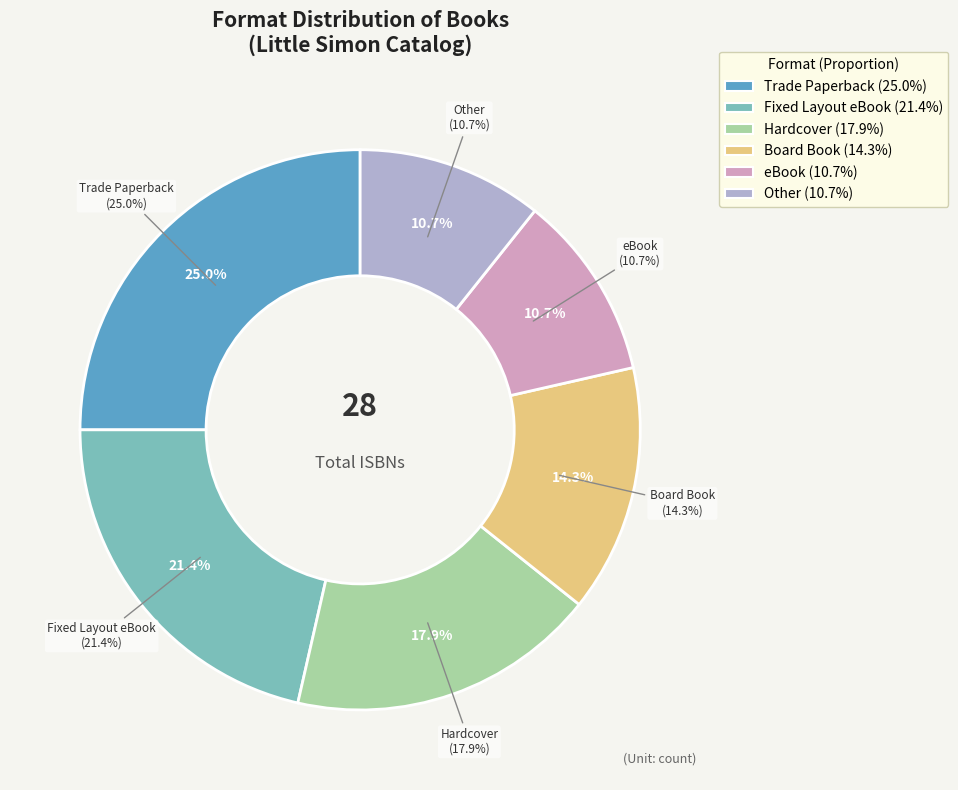

To the nearest percent, what is the difference between the Trade Paperback and Other slice percentages?

14%